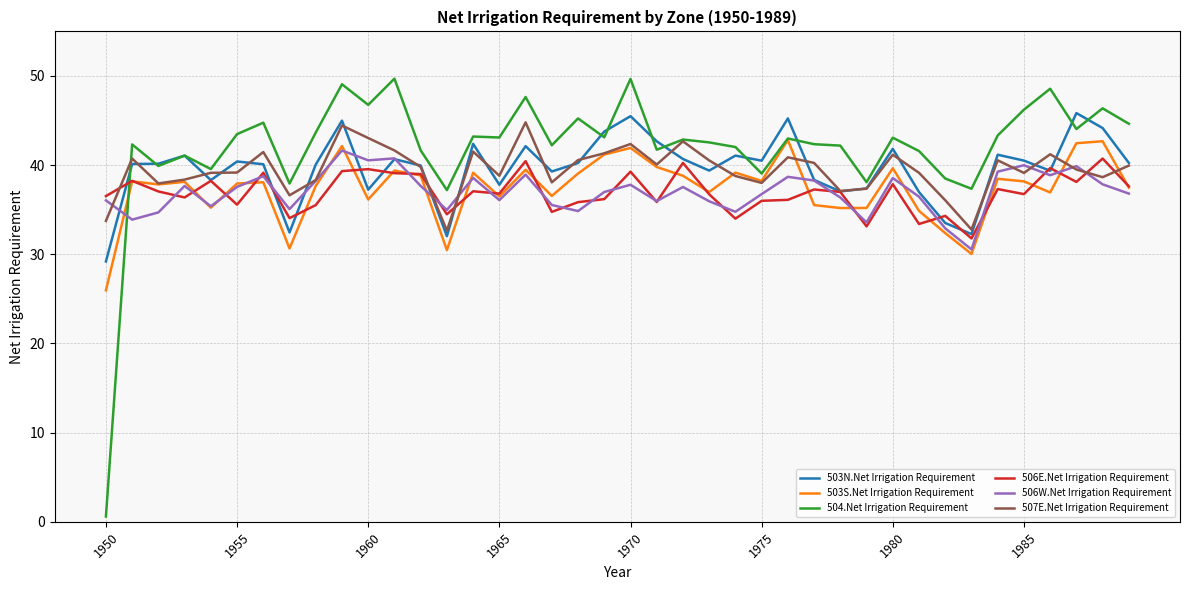

True or false: 503N.Net Irrigation Requirement and 503S.Net Irrigation Requirement cross at least once.

False